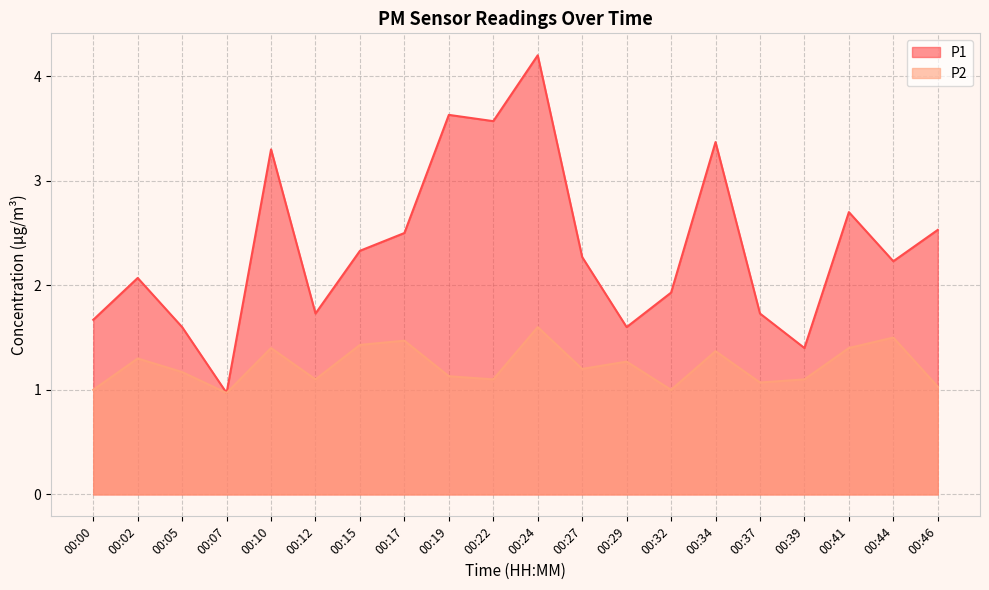

Where is the first local maximum for P1?

00:02